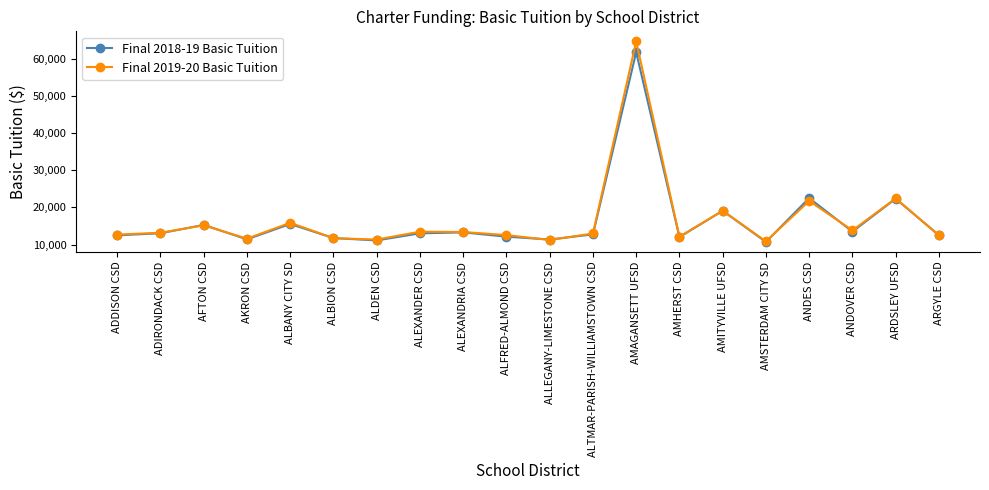

What is the minimum value shown in the chart?

10694